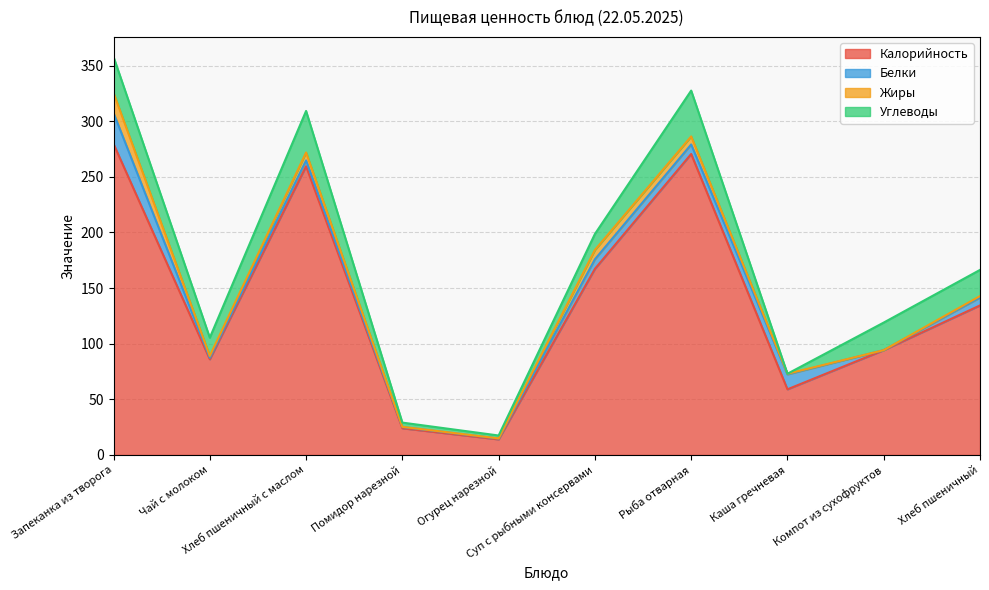

What is the value of the Жиры point at the 3rd from the left?

7.1